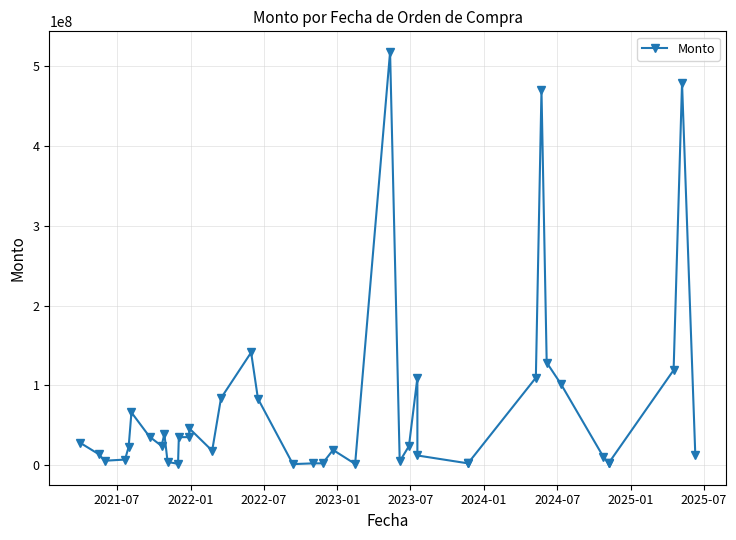

What is the average value?

70565702.7